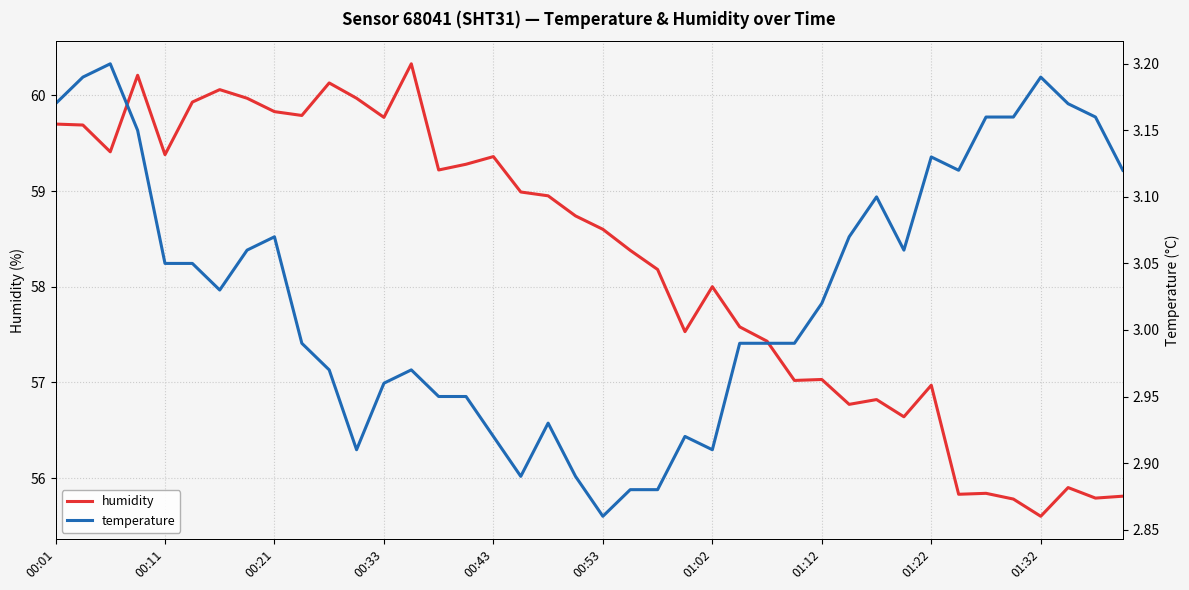

What is the sum of all humidity values?

2330.2